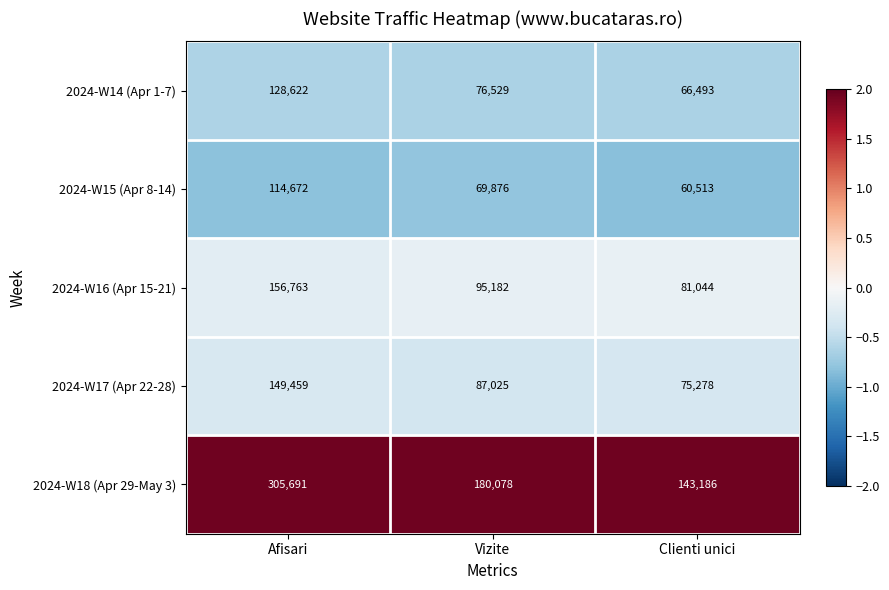

At Clienti unici, list the series in order from largest to smallest.

2024-W18 (Apr 29-May 3), 2024-W16 (Apr 15-21), 2024-W17 (Apr 22-28), 2024-W14 (Apr 1-7), 2024-W15 (Apr 8-14)